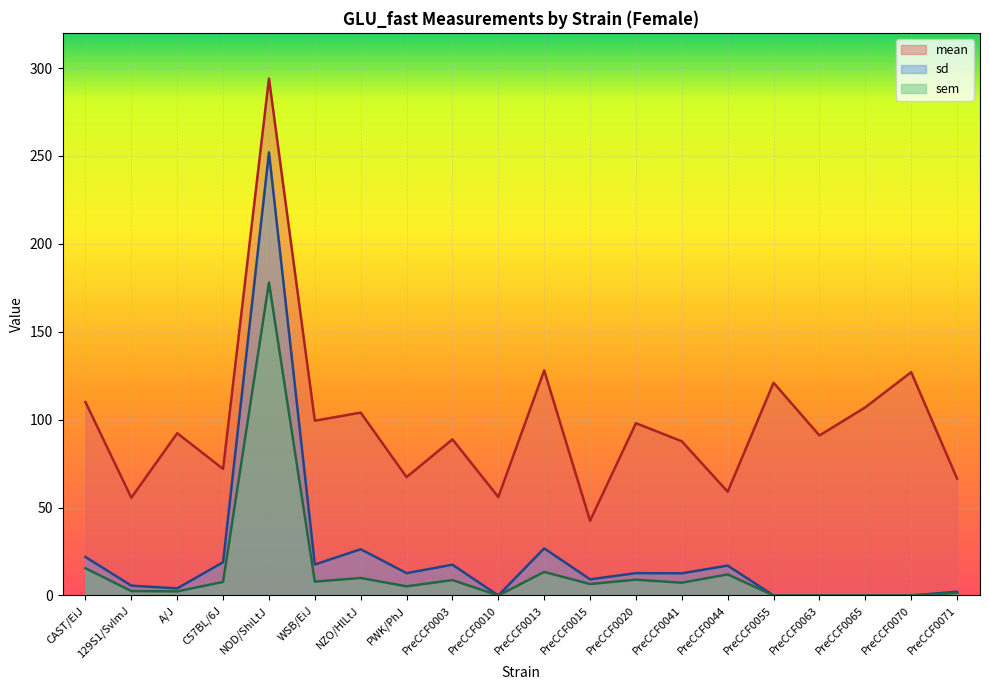

What is the sum of all mean values?

1967.1